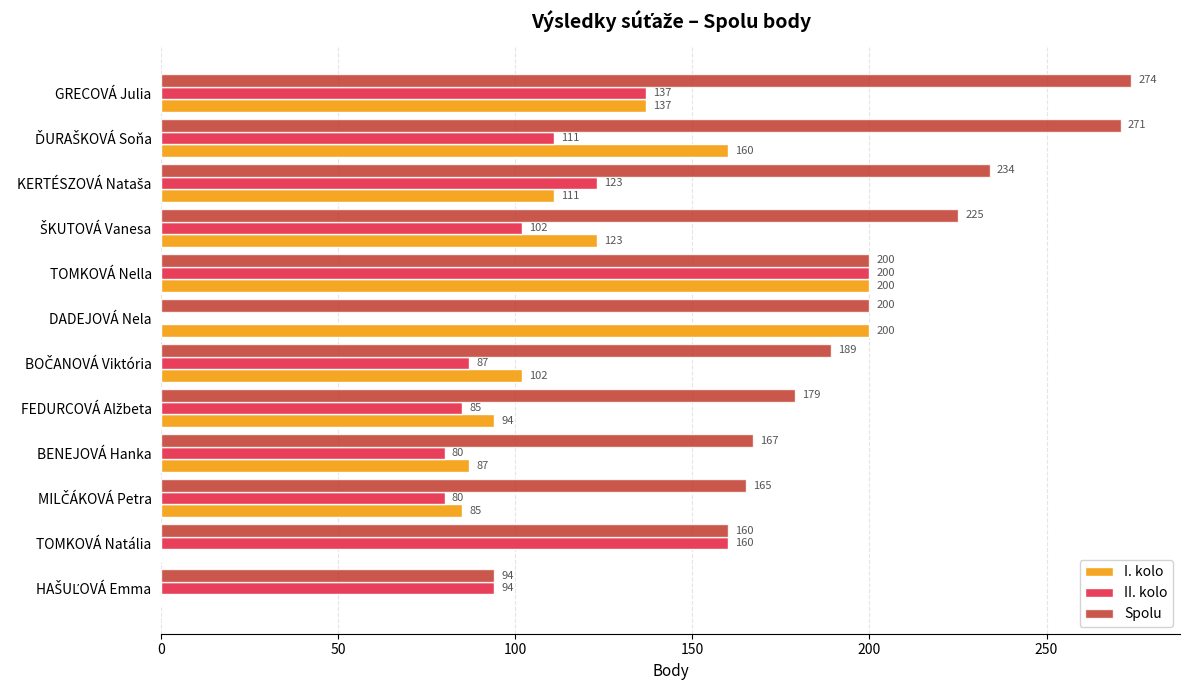

At which category is the sum across all series the highest?

TOMKOVÁ Nella